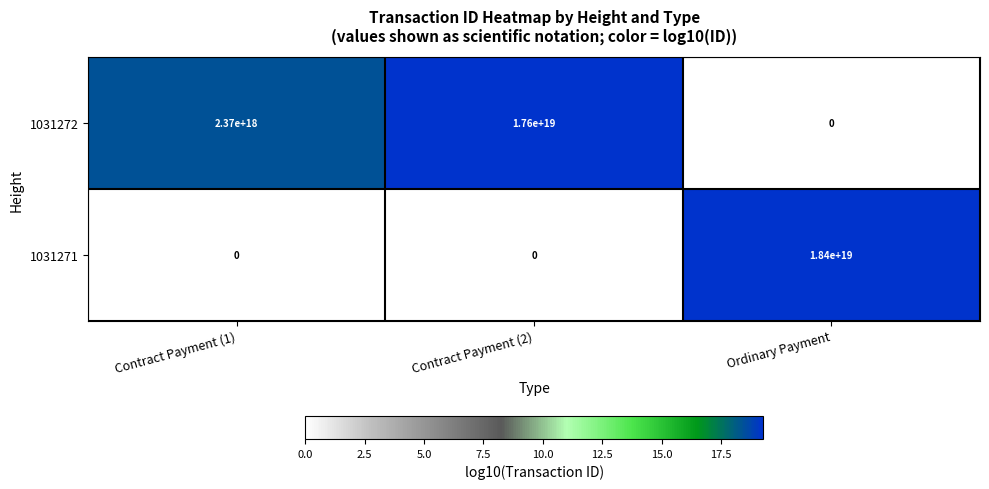

Rank the series at Contract Payment (1) from highest to lowest value.

1031272, 1031271